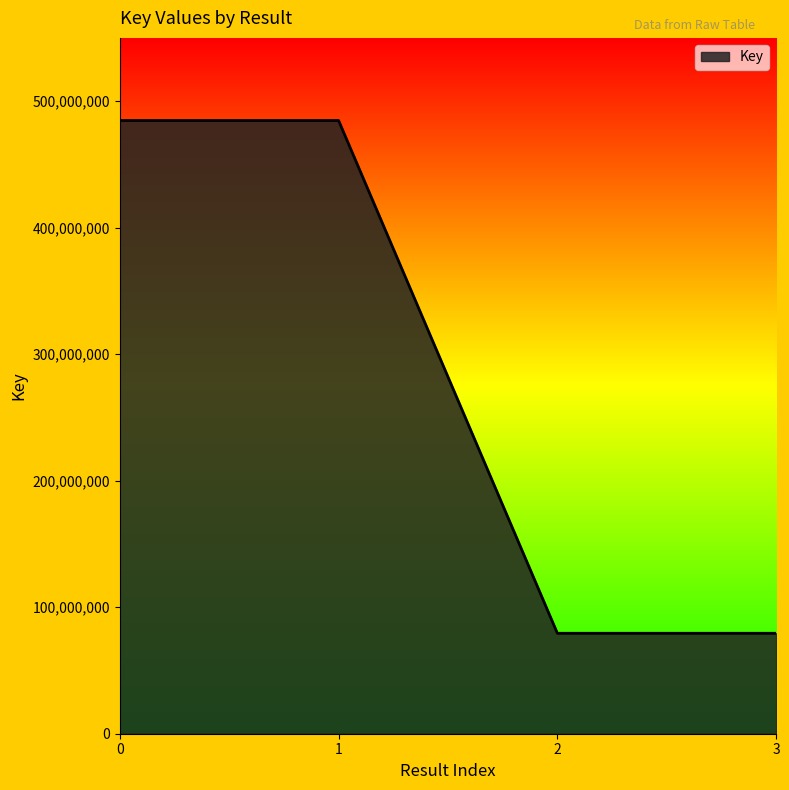

What is the greatest value displayed?

484706861